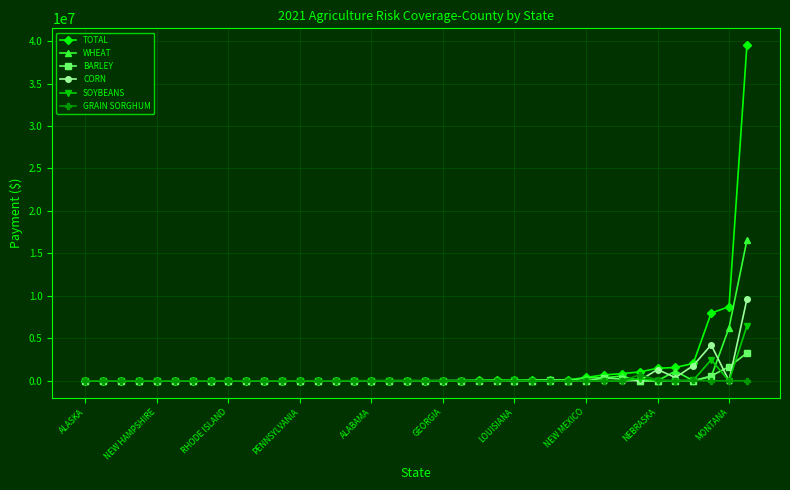

Rank the series by their maximum value, from highest to lowest.

TOTAL, WHEAT, CORN, SOYBEANS, BARLEY, GRAIN SORGHUM